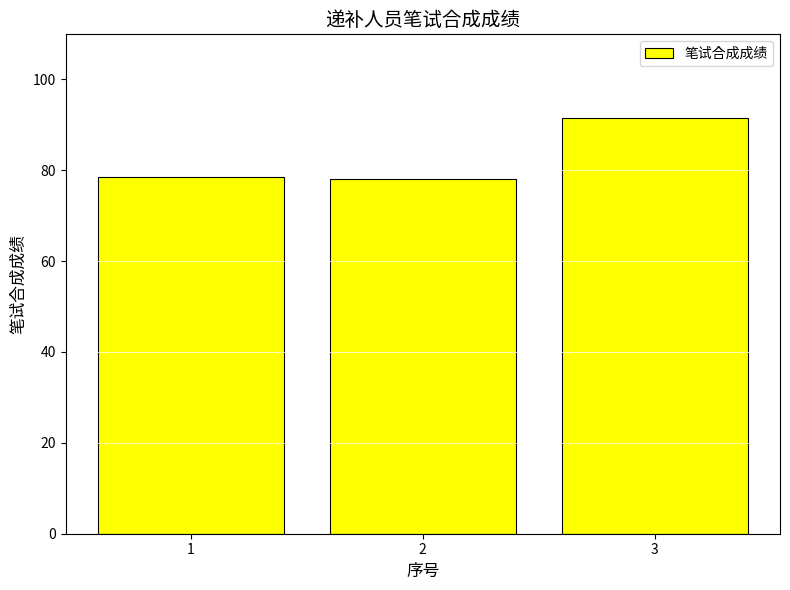

Which label corresponds to the largest value in the chart?

3